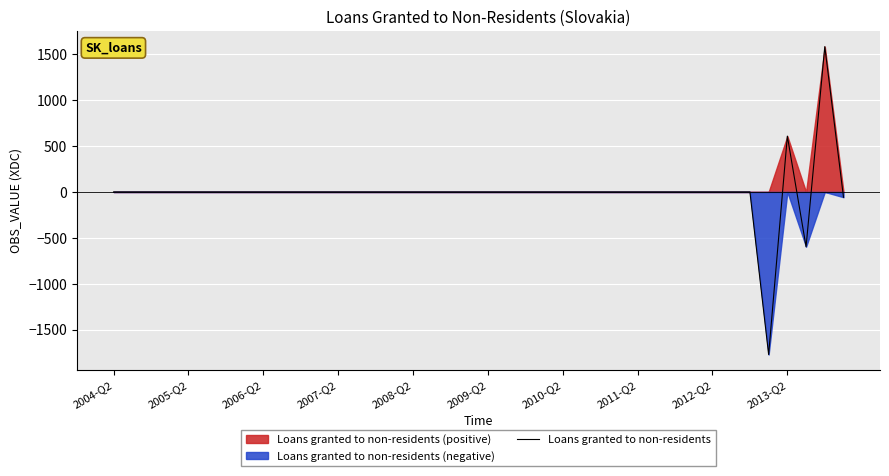

Is it true that the value at 10 is -0.0?

False